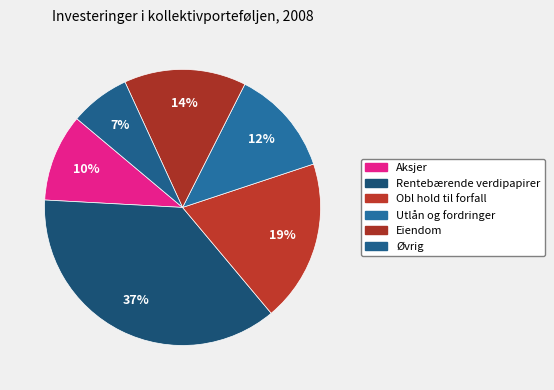

Count the number of slices in the pie.

6